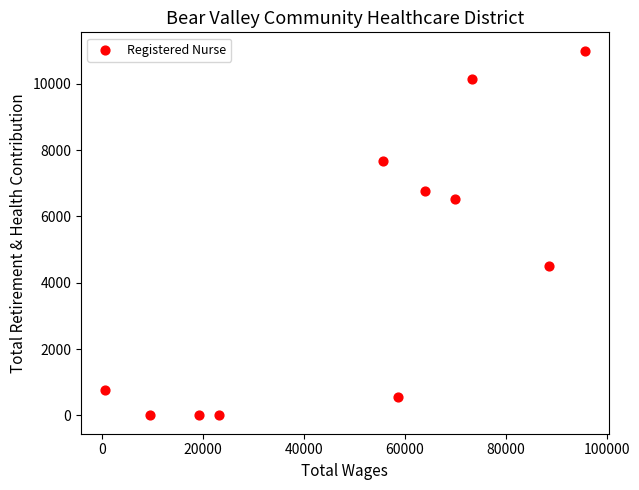

What is the average Y value?

4355